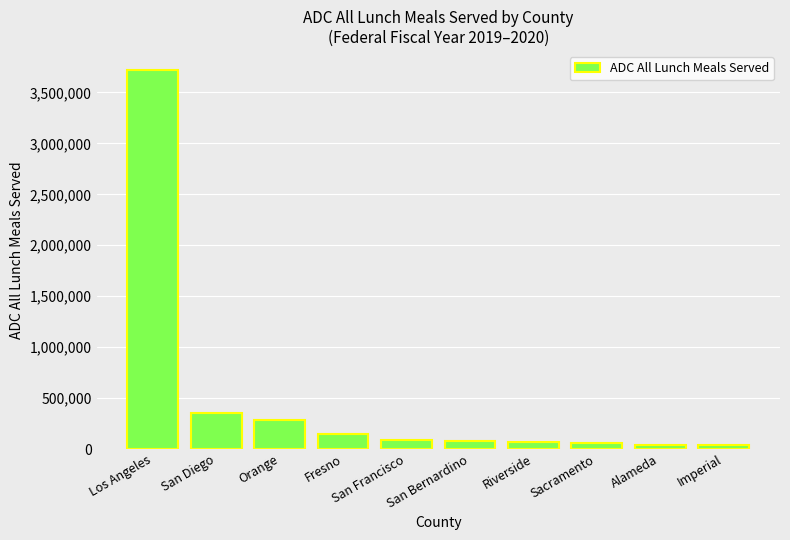

What position from the right is Orange?

8